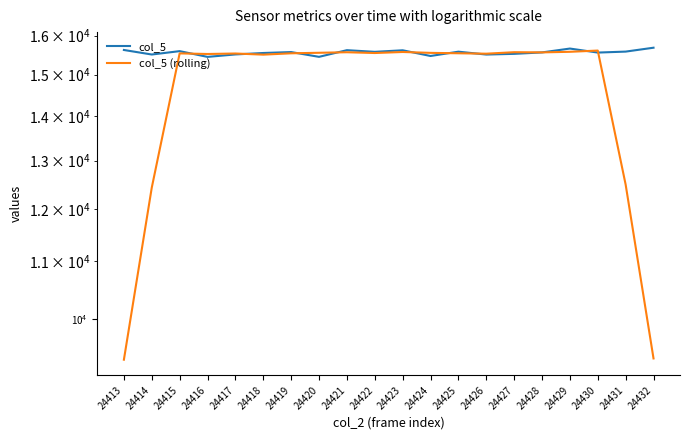

Where does the col_5 series first go above 15569?

24413